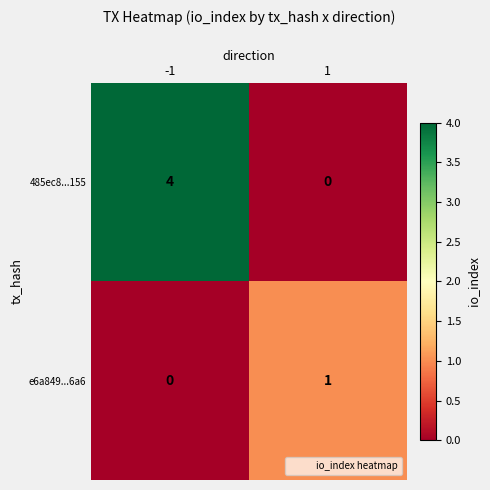

Reading left to right, list all the values displayed in this chart.

485ec8...155: -1=4	1=0
e6a849...6a6: -1=0	1=1